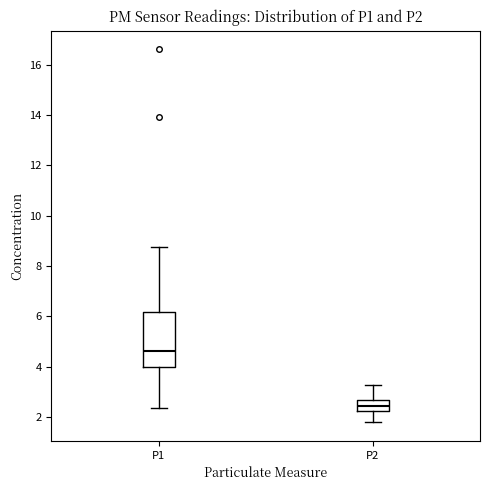

Where does the upper whisker of the box for P1 end on the y-axis? The values are not printed on the chart, so give them approximately, as read against the axis.

8.8